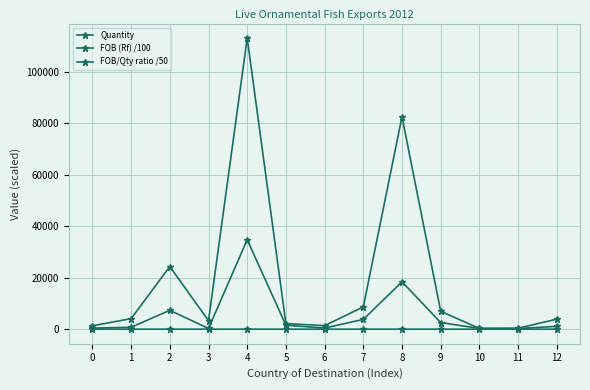

What is the maximum value for FOB (Rf) /100?

34776.7